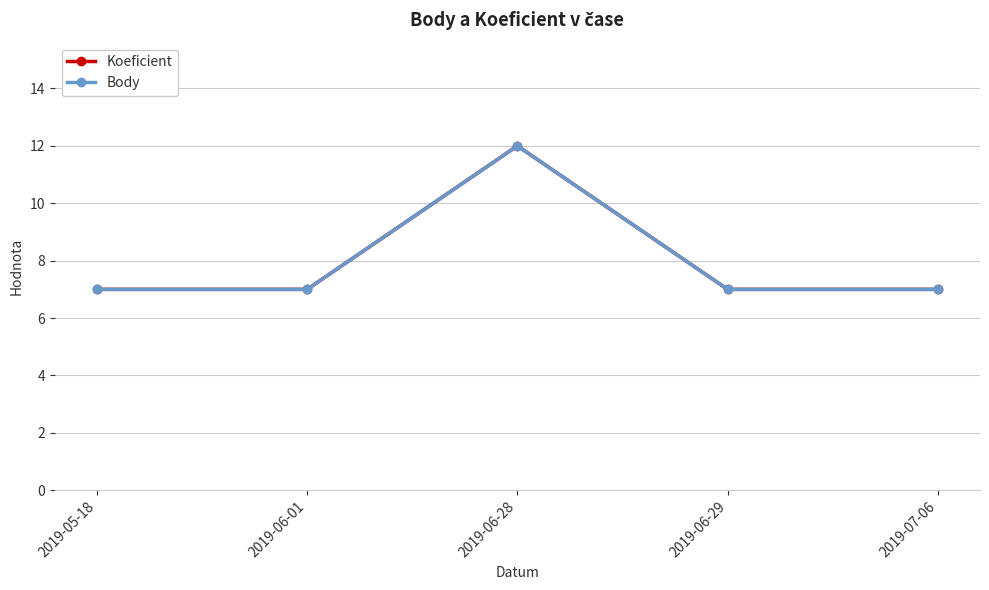

What is the label of the 5th point from the right?

2019-05-18